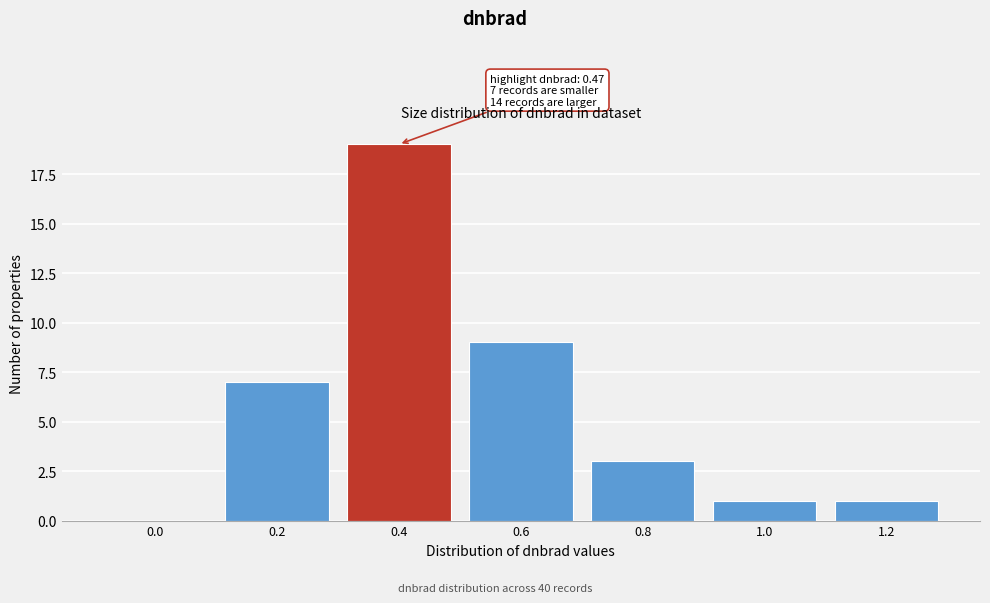

Reading right to left, transcribe all the data shown in this chart.

1.2=1	1.0=1	0.8=3	0.6=9	0.4=19	0.2=7	0.0=0